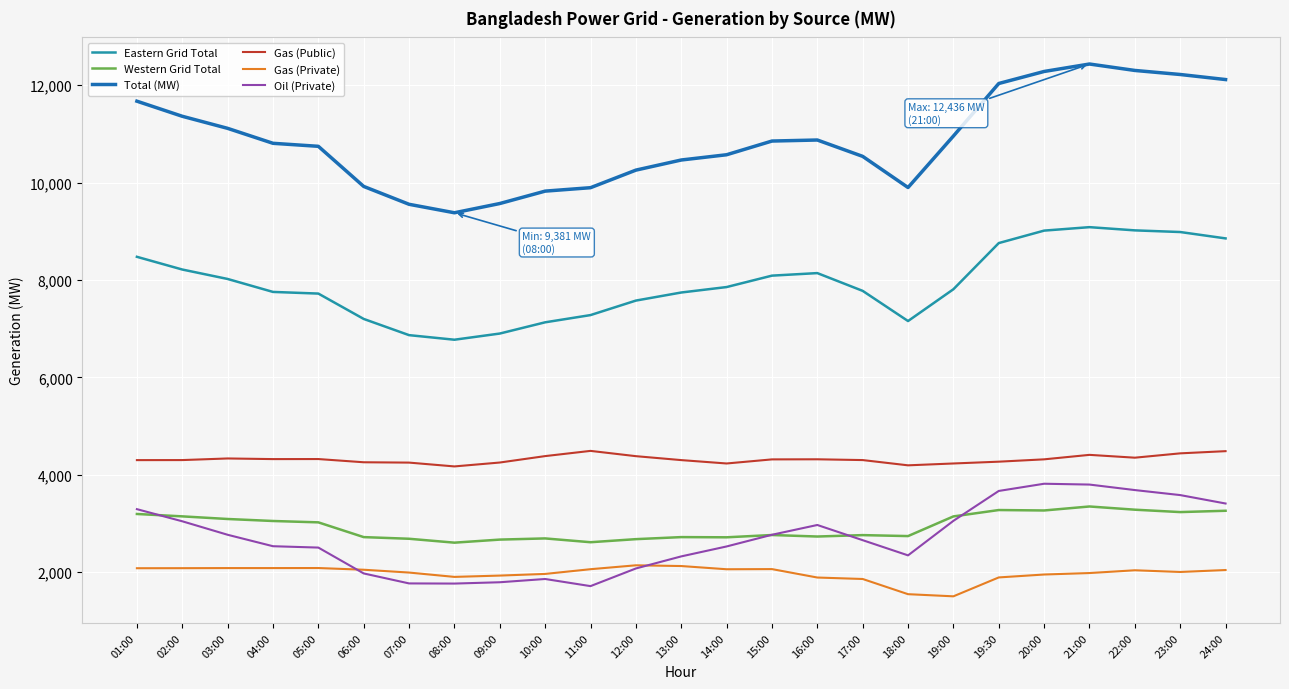

True or false: Western Grid Total has a value of 2762.0 at 17:00.

True